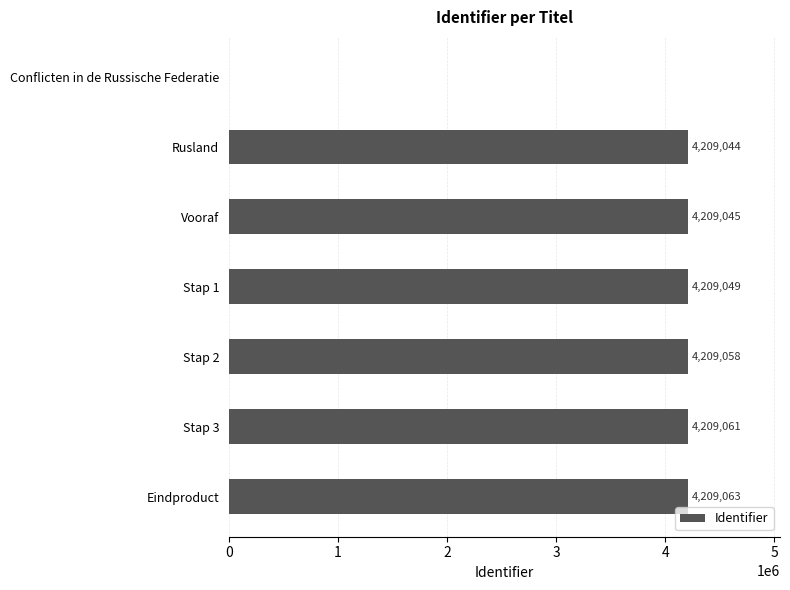

Is it true that the value at Eindproduct is 4209063?

True